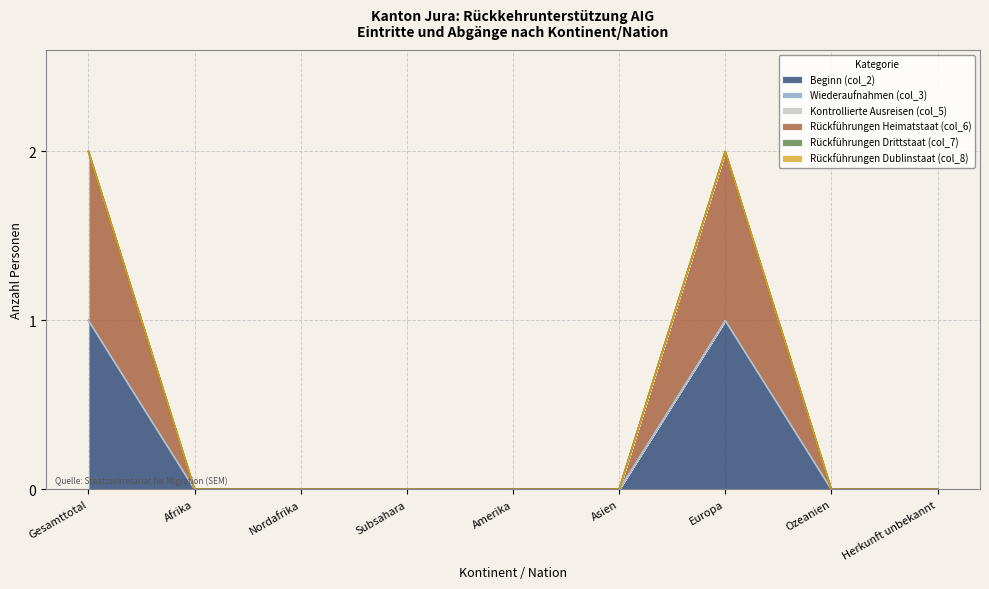

Reading right to left, extract all data points from this chart.

Beginn (col_2): Herkunft unbekannt=0	Ozeanien=0	Europa=1	Asien=0	Amerika=0	Subsahara=0	Nordafrika=0	Afrika=0	Gesamttotal=1
Wiederaufnahmen (col_3): Herkunft unbekannt=0	Ozeanien=0	Europa=0	Asien=0	Amerika=0	Subsahara=0	Nordafrika=0	Afrika=0	Gesamttotal=0
Kontrollierte Ausreisen (col_5): Herkunft unbekannt=0	Ozeanien=0	Europa=0	Asien=0	Amerika=0	Subsahara=0	Nordafrika=0	Afrika=0	Gesamttotal=0
Rückführungen Heimatstaat (col_6): Herkunft unbekannt=0	Ozeanien=0	Europa=1	Asien=0	Amerika=0	Subsahara=0	Nordafrika=0	Afrika=0	Gesamttotal=1
Rückführungen Drittstaat (col_7): Herkunft unbekannt=0	Ozeanien=0	Europa=0	Asien=0	Amerika=0	Subsahara=0	Nordafrika=0	Afrika=0	Gesamttotal=0
Rückführungen Dublinstaat (col_8): Herkunft unbekannt=0	Ozeanien=0	Europa=0	Asien=0	Amerika=0	Subsahara=0	Nordafrika=0	Afrika=0	Gesamttotal=0